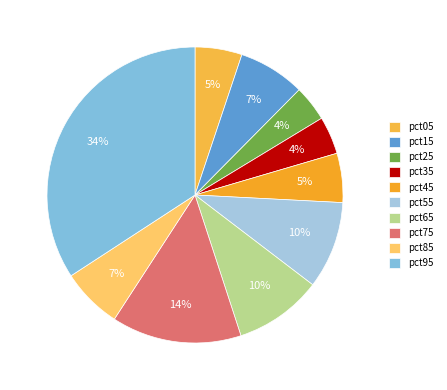

Does pct25 represent more than half of the total?

No